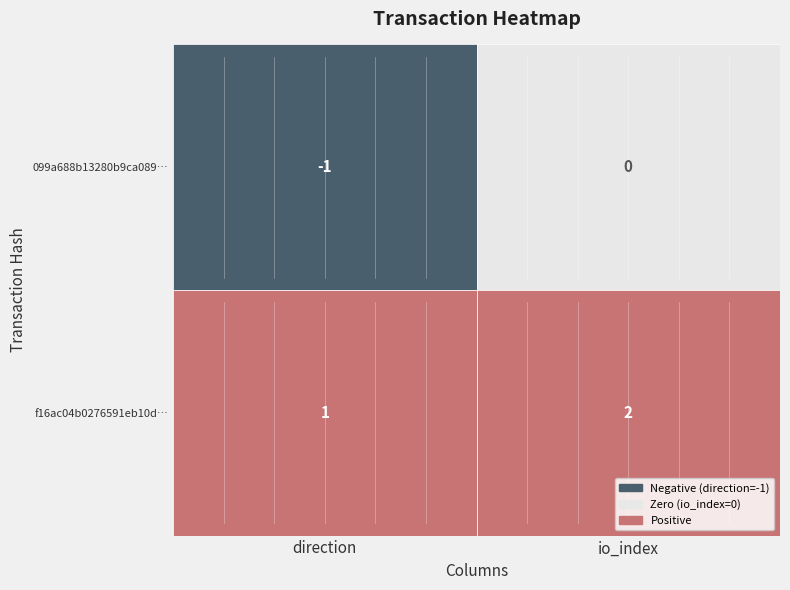

Which has a higher value, 1 or -1?

1